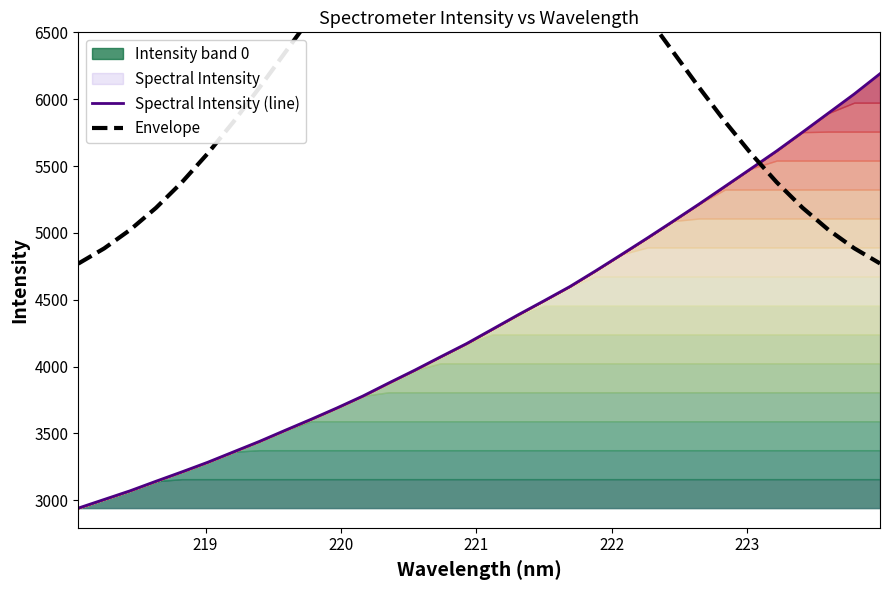

What is the minimum value for Spectral Intensity (line)?

2940.8